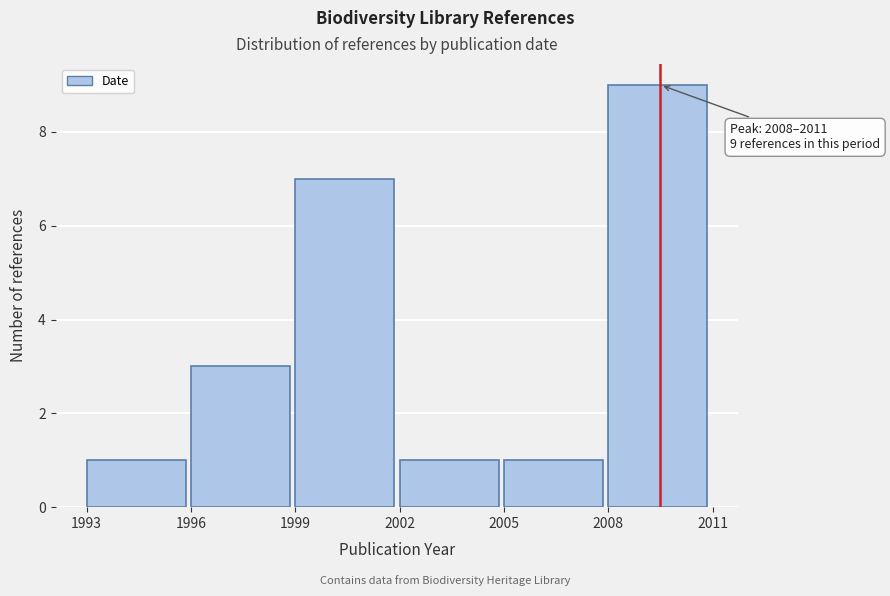

Which range on the x-axis has the tallest bar?

2008 to 2011